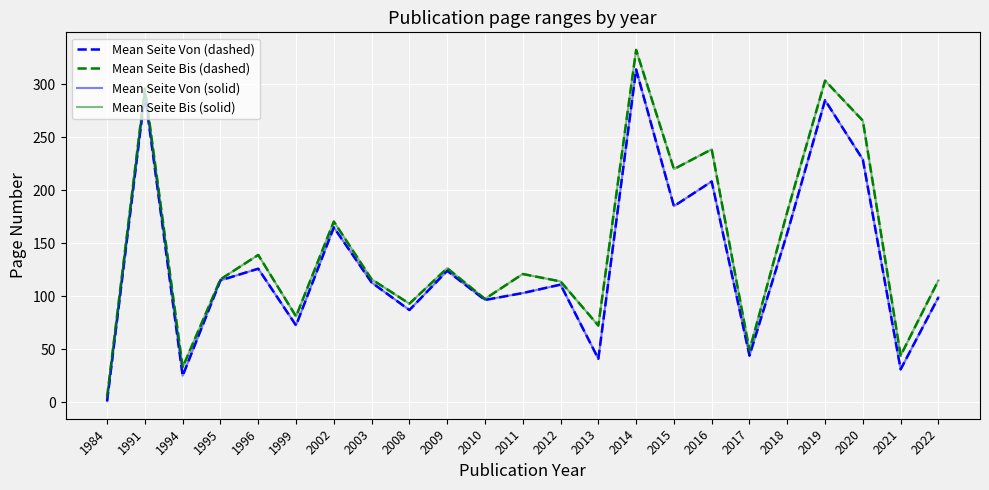

Is this an area chart (filled region under the line)?

No